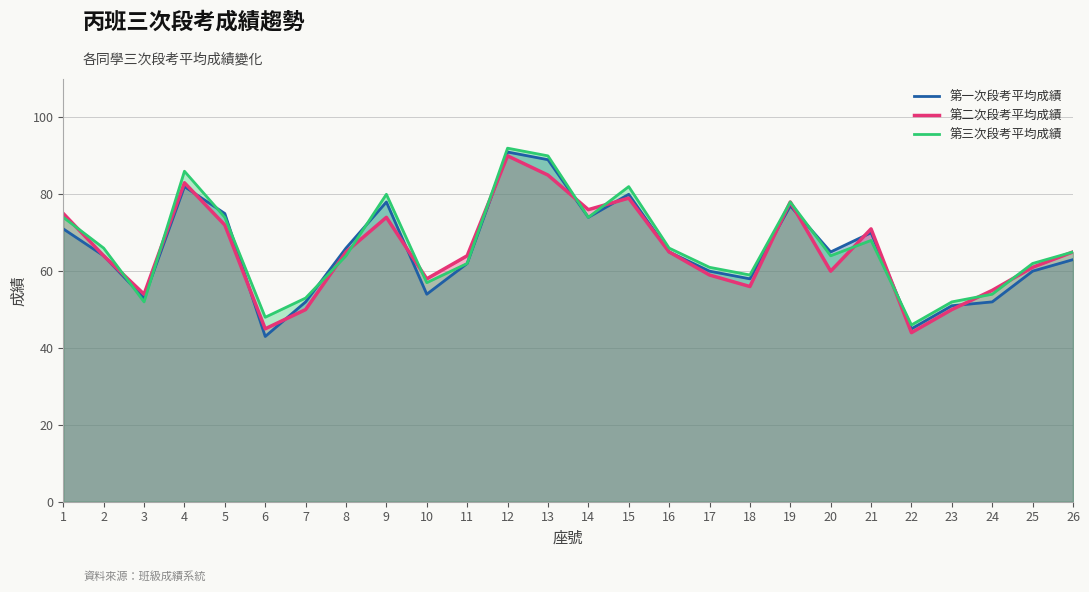

At which label is 第一次段考平均成績 closest to 67?

8